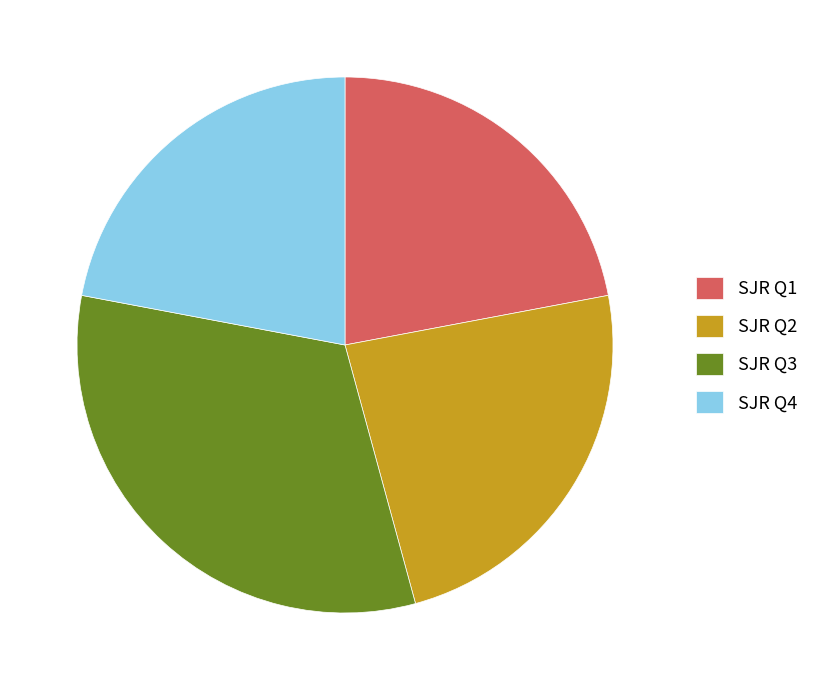

Is there any slice that represents more than half of the pie?

No